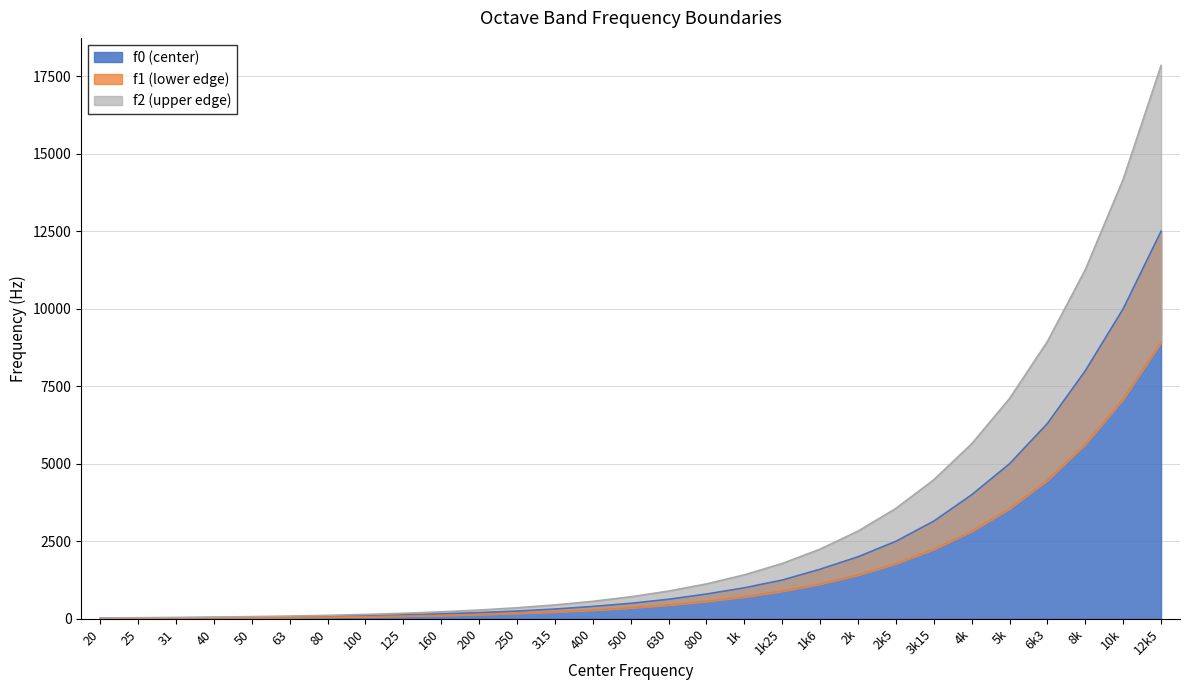

Where is f0 nearest to the value 6260?

6k3